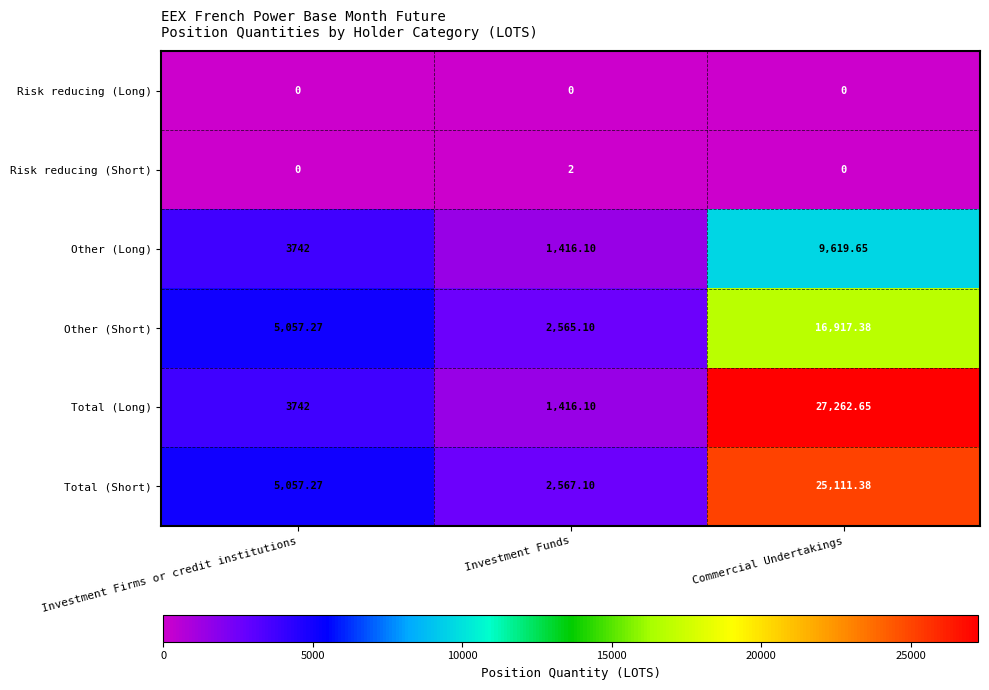

List the series in order of their peak value, highest first.

Total (Long), Total (Short), Other (Short), Other (Long), Risk reducing (Short), Risk reducing (Long)